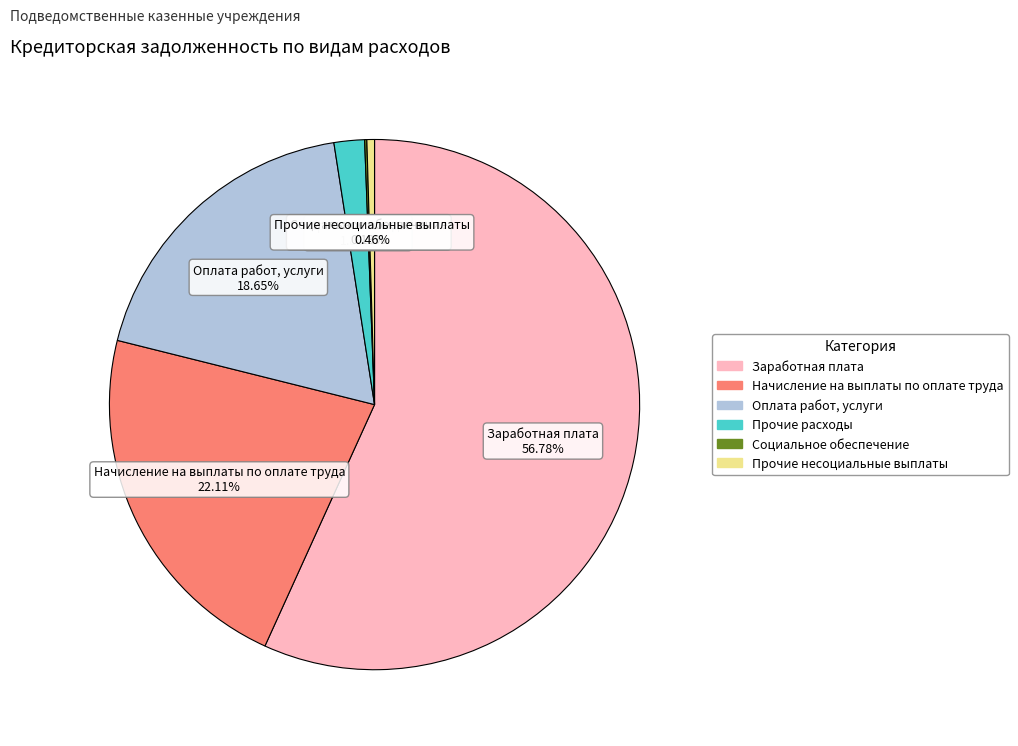

Between Оплата работ, услуги 18.65% and Прочие расходы 1.86%, which is larger?

Оплата работ, услуги 18.65%